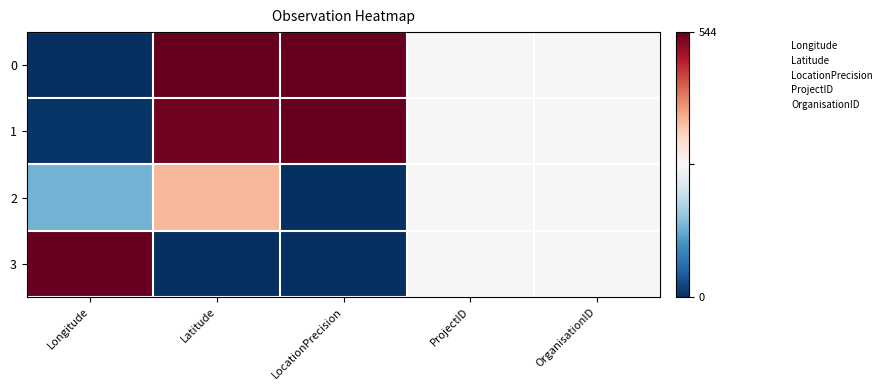

Reading left to right, extract all data points from this chart.

0: Longitude=0.0	Latitude=1.0	LocationPrecision=1.0	ProjectID=0.5	OrganisationID=0.5
1: Longitude=0.0	Latitude=1.0	LocationPrecision=1.0	ProjectID=0.5	OrganisationID=0.5
2: Longitude=0.3	Latitude=0.7	LocationPrecision=0.0	ProjectID=0.5	OrganisationID=0.5
3: Longitude=1.0	Latitude=0.0	LocationPrecision=0.0	ProjectID=0.5	OrganisationID=0.5